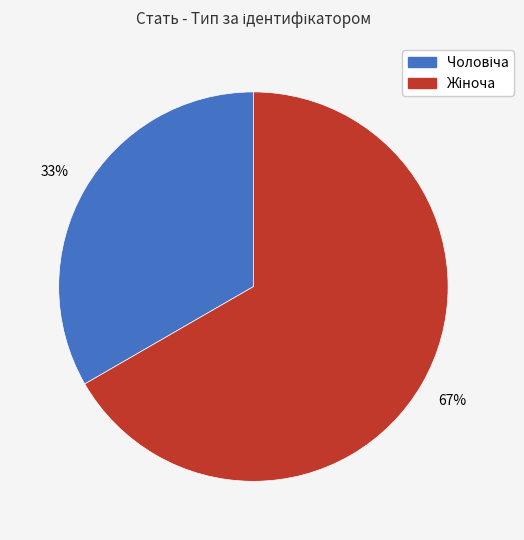

To the nearest percent, what is the average slice percentage?

50%